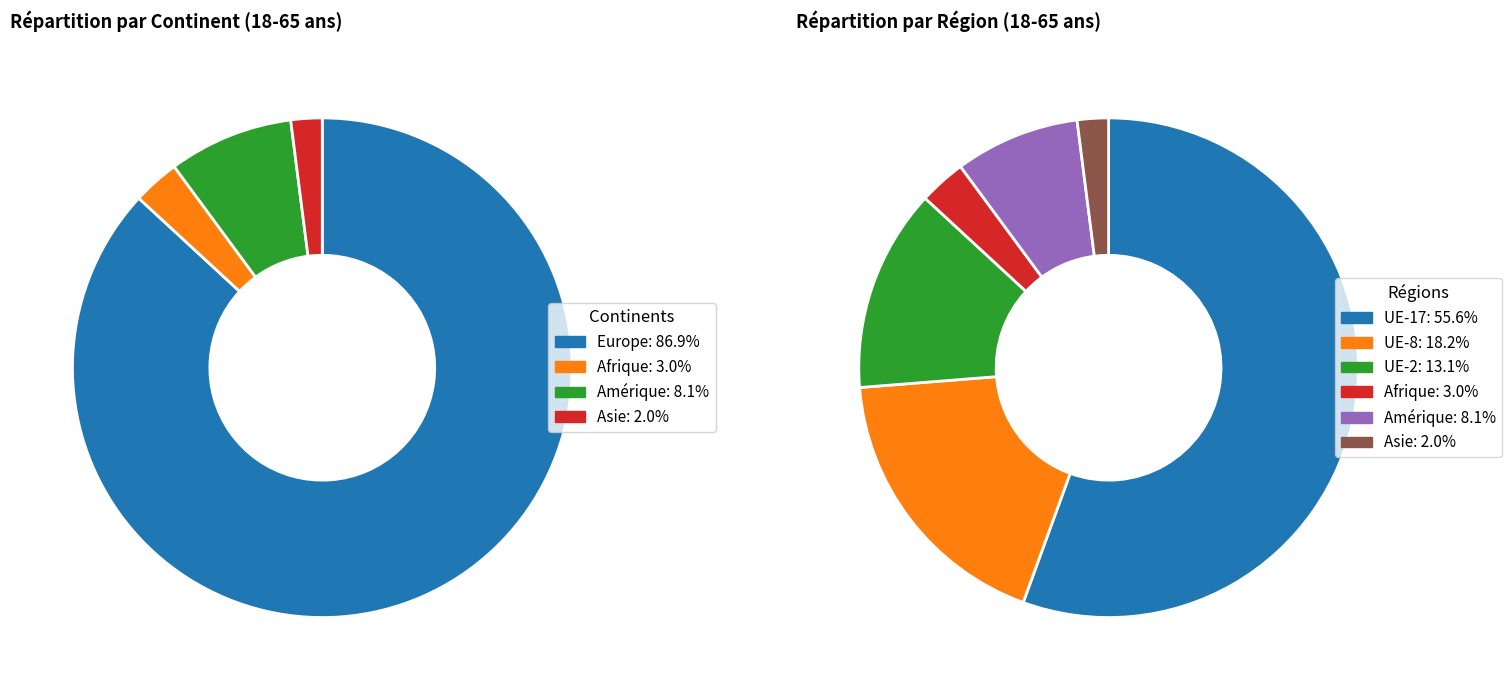

Is it true that Afrique is 10% of the pie?

False